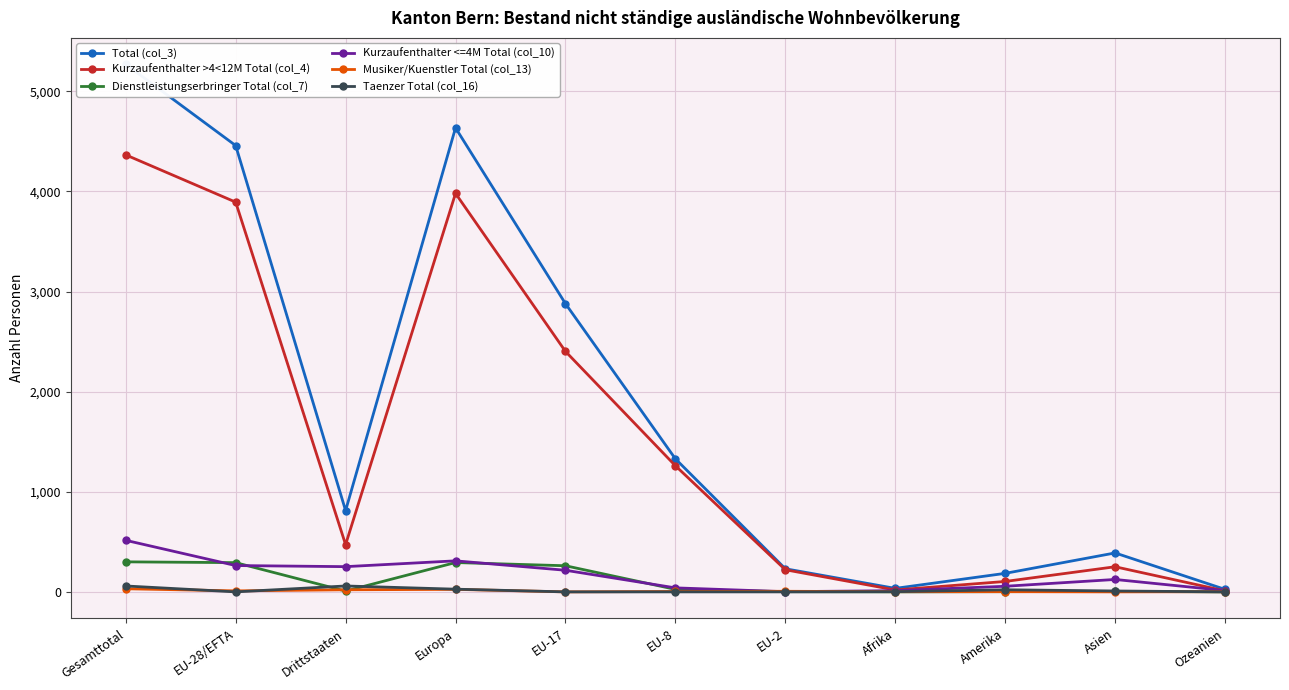

The Musiker/Kuenstler Total (col_13) series shows 2 at Amerika. True or false?

True